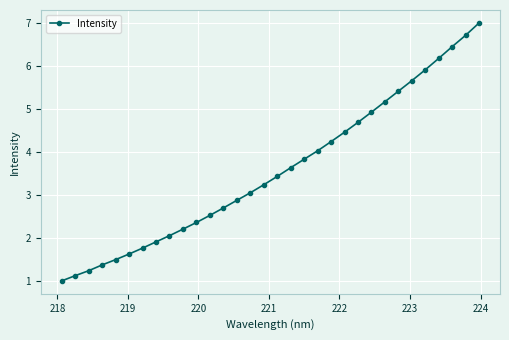

What is the value of the 27th point from the left?

5.7